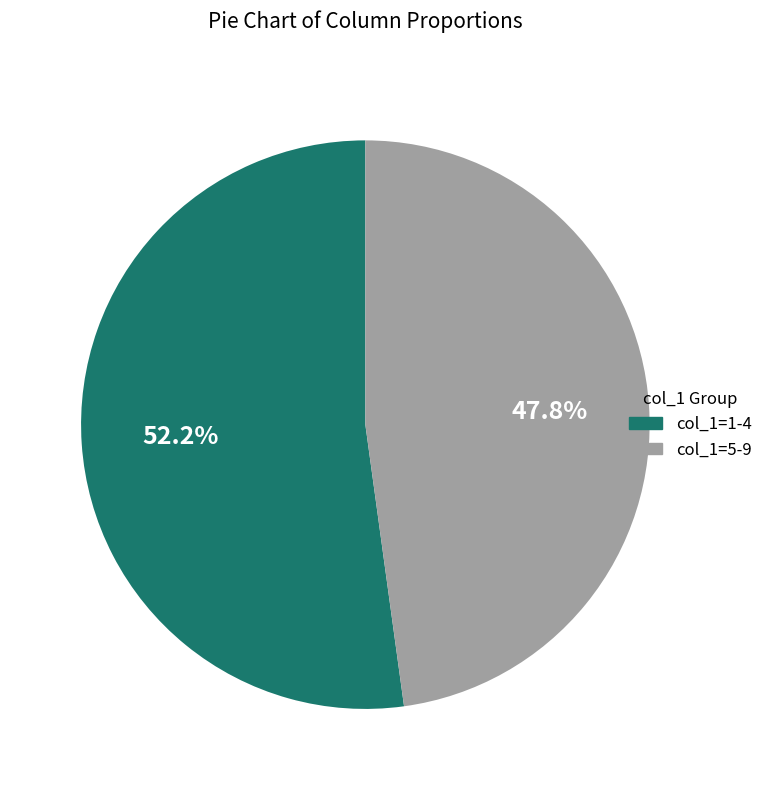

What percentage is NOT represented by col_1=1-4?

47.8%